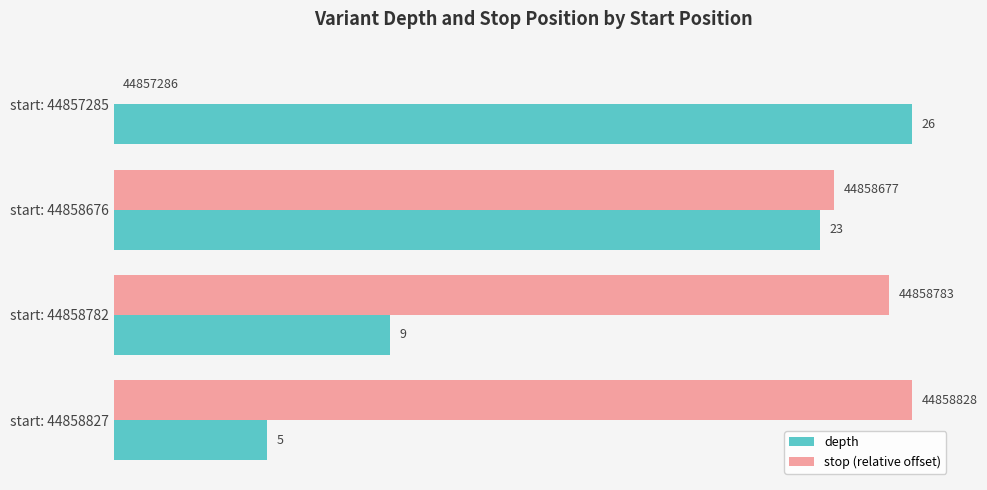

What is the greatest value displayed?

26.0